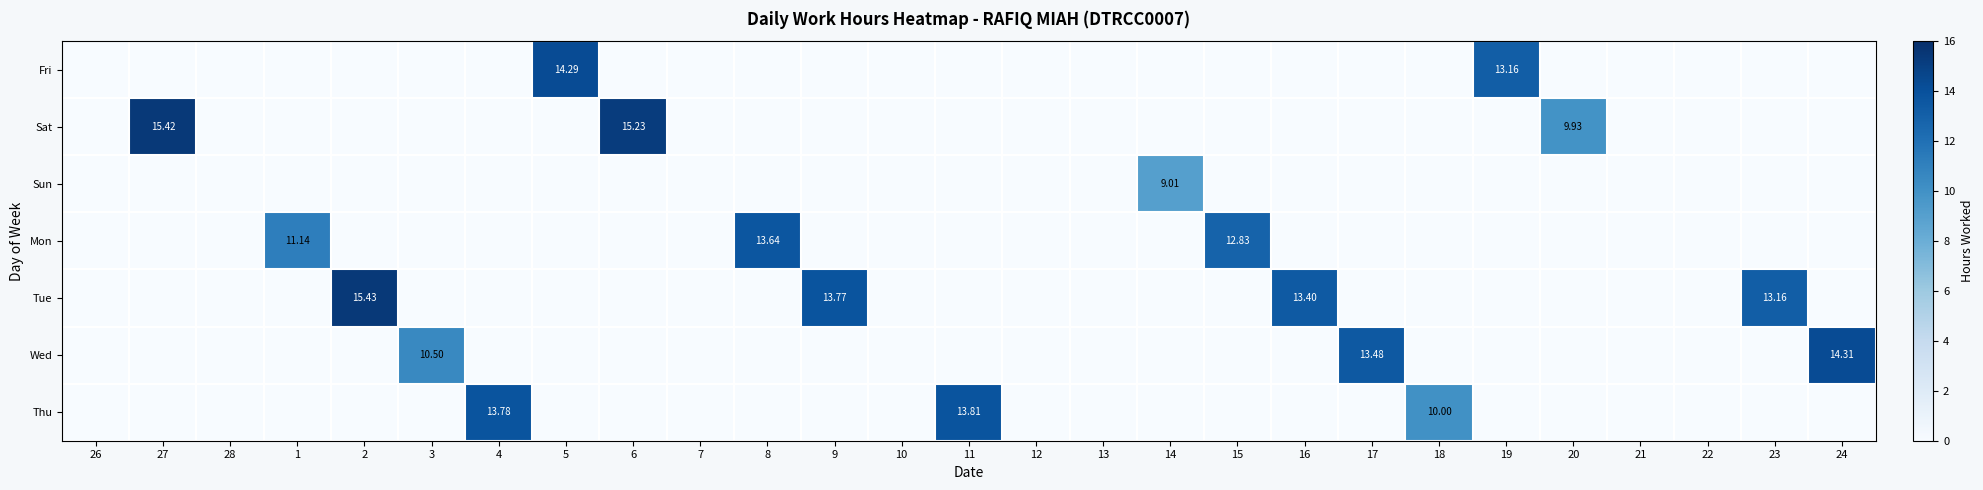

What is the greatest value displayed?

15.4